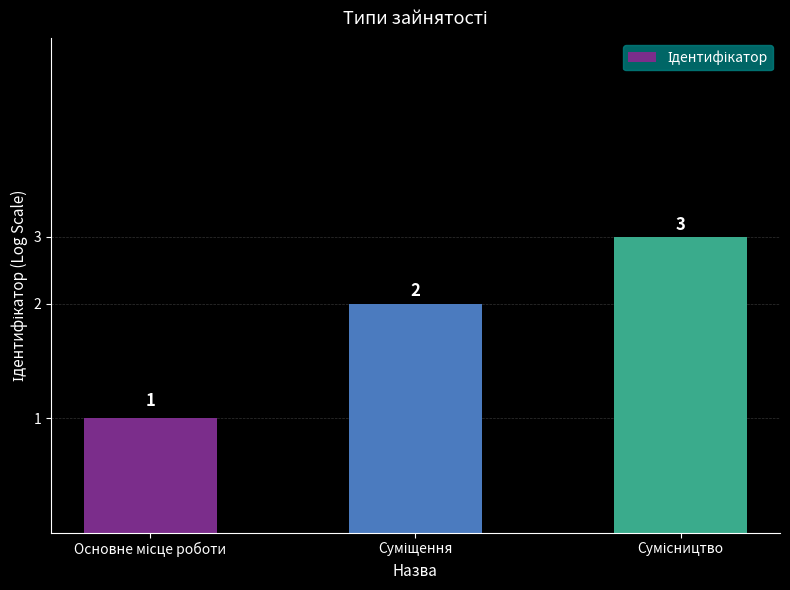

How many distinct data groups are displayed?

1